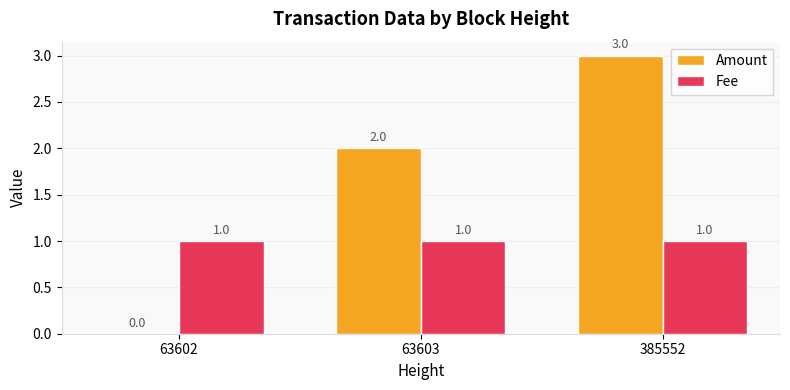

Which series has the largest total across all categories?

Amount